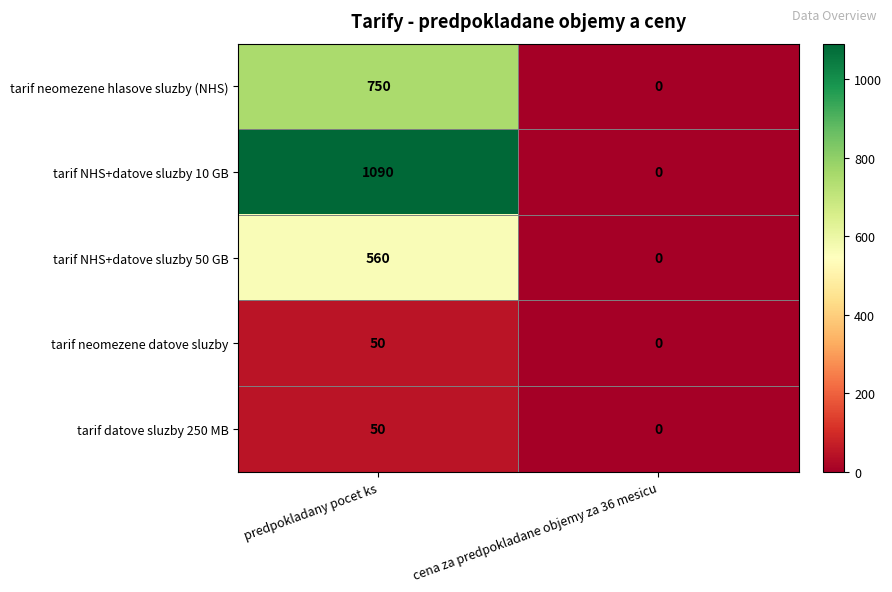

What is the sum of all tarif NHS+datove sluzby 10 GB values?

1090